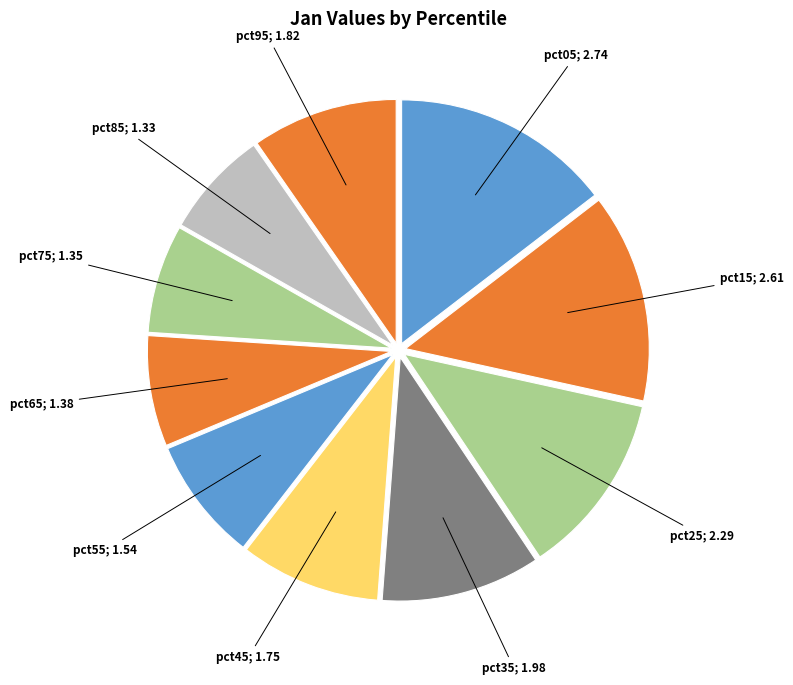

How many segments does this pie chart have?

10